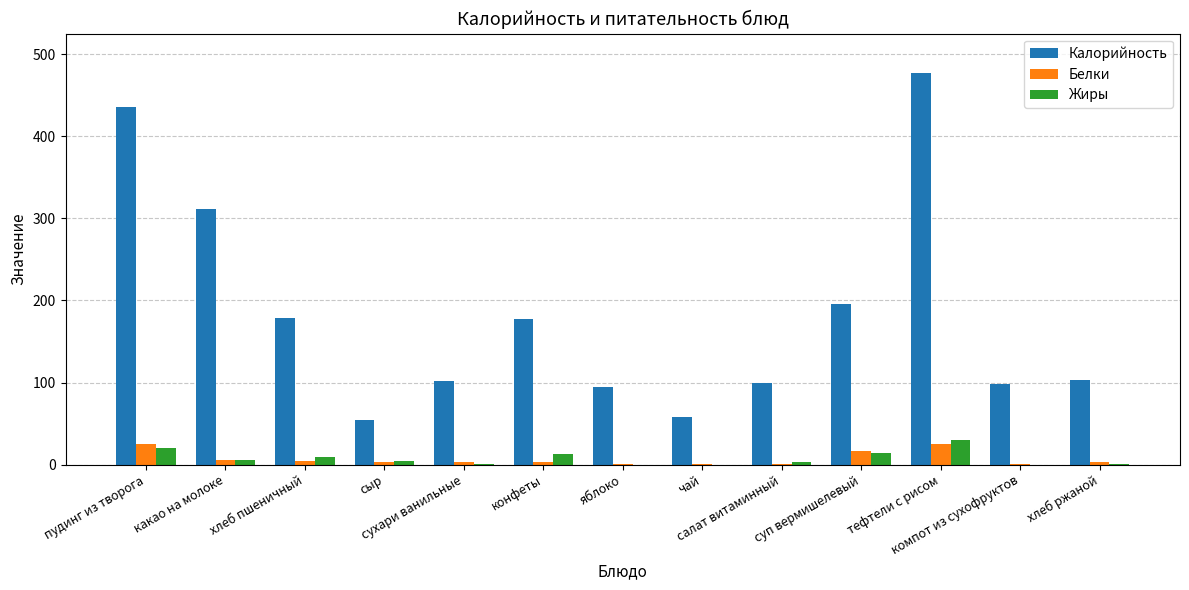

What is the sum of all Жиры values?

100.3